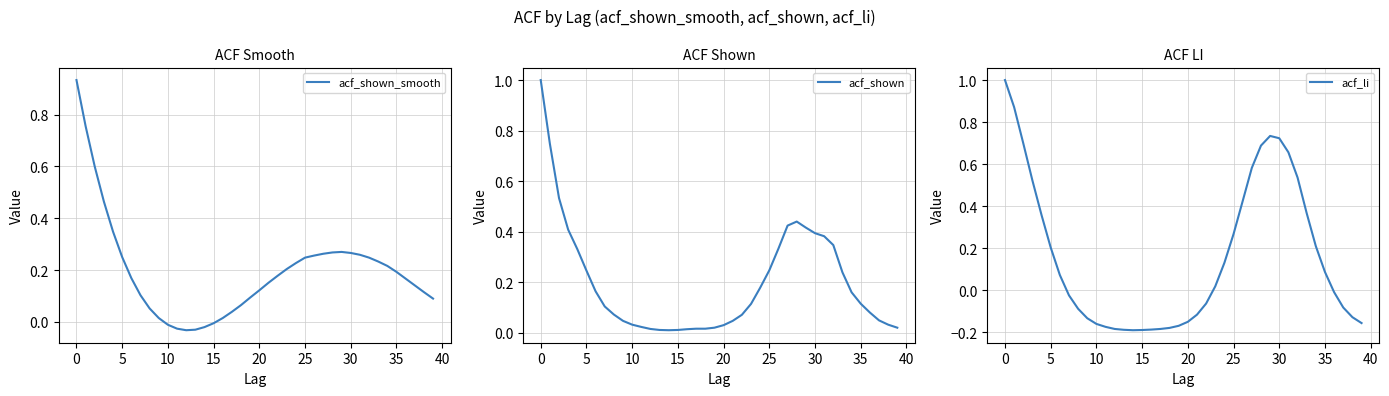

What is the highest value of the acf_shown series?

1.0